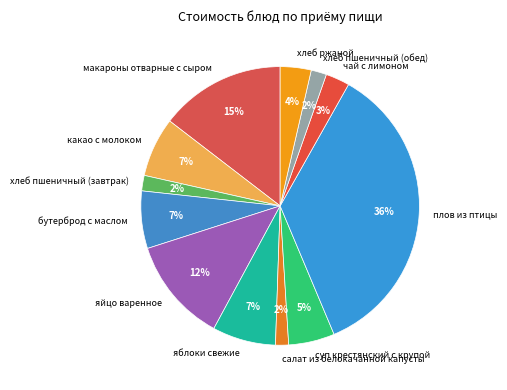

To the nearest percent, what is the difference between the салат из белокачанной капусты and хлеб ржаной slice percentages?

2%